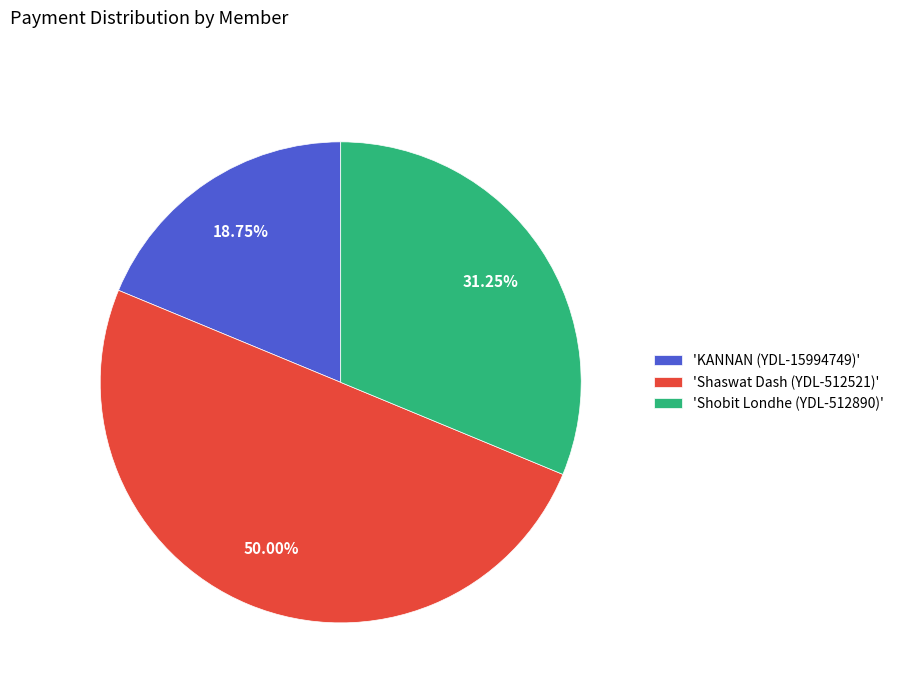

What is the largest slice in the pie chart?

'Shaswat Dash (YDL-512521)'